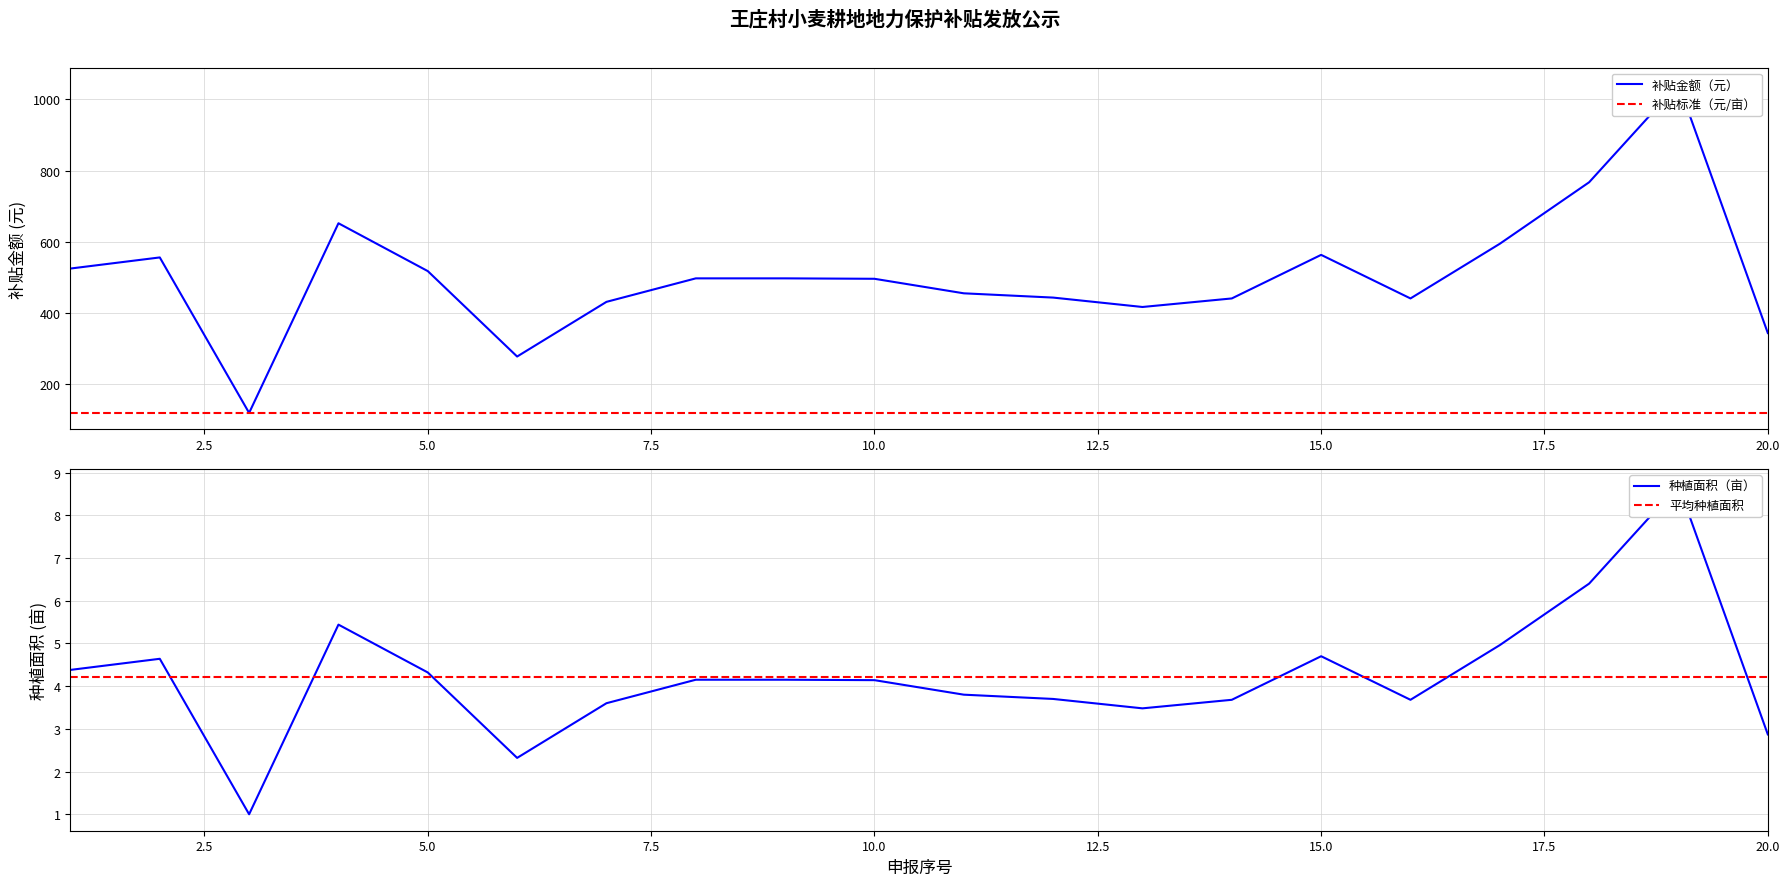

What are all the series names shown in the legend?

补贴金额（元）, 补贴标准（元/亩）, 种植面积（亩）, 平均种植面积